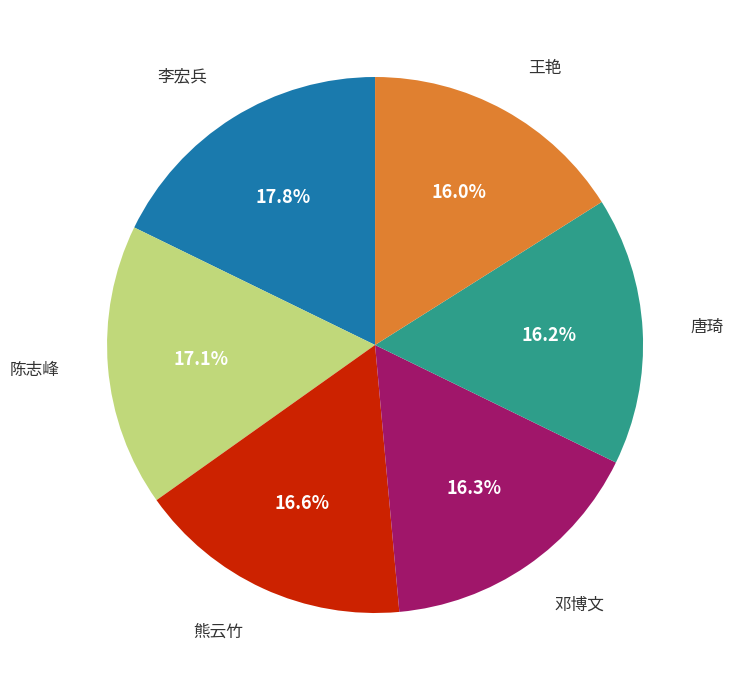

Is there any slice that represents more than half of the pie?

No